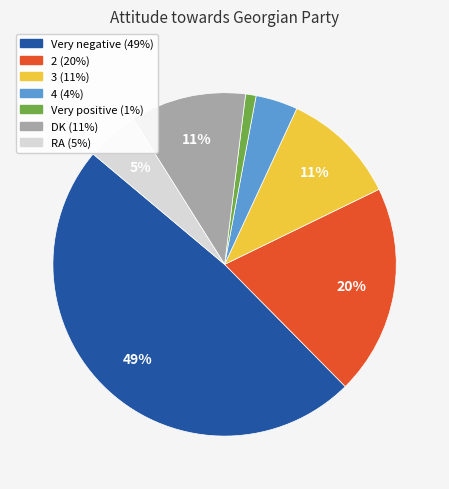

Is the sum of 2 and 4 greater than half?

No